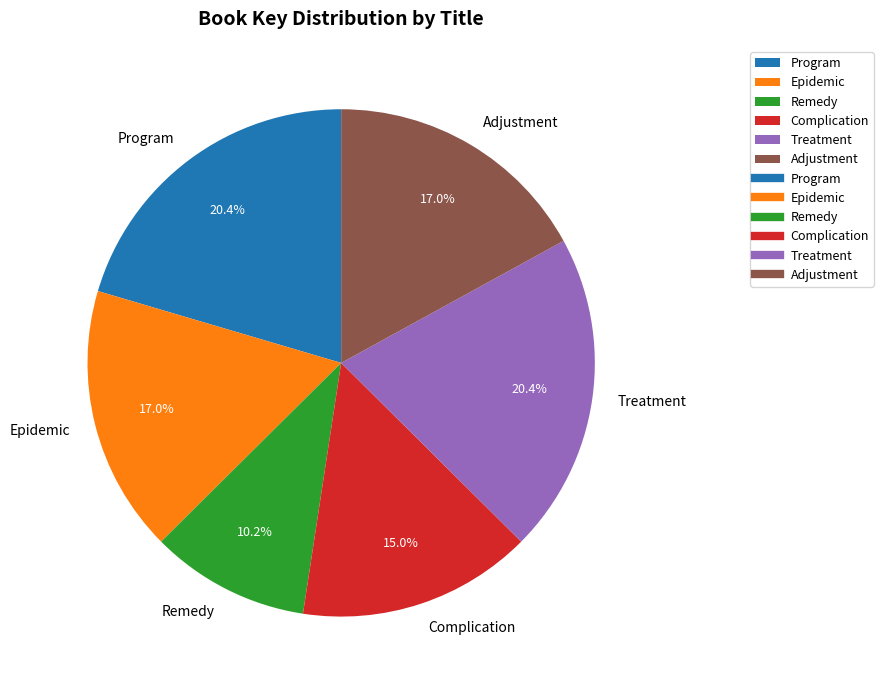

What is the smallest slice in the pie chart?

Remedy